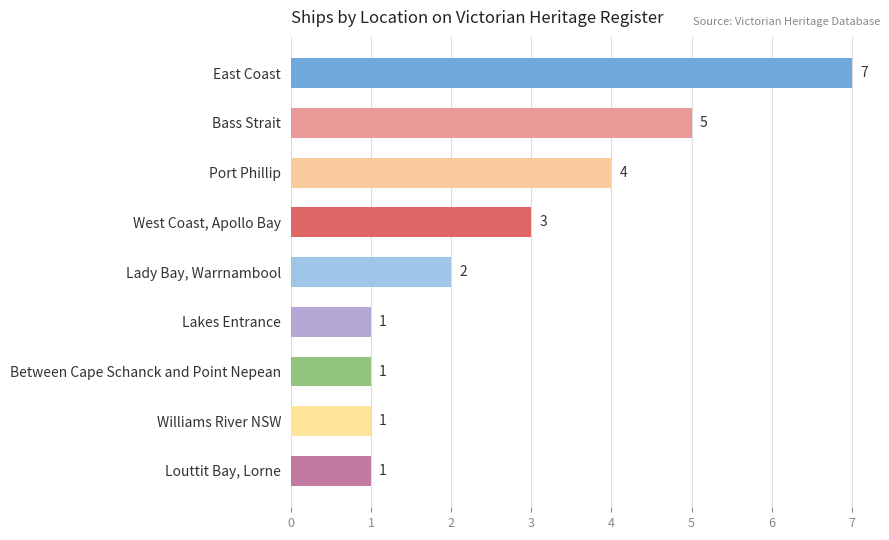

Which has a higher value, Bass Strait or Between Cape Schanck and Point Nepean?

Bass Strait